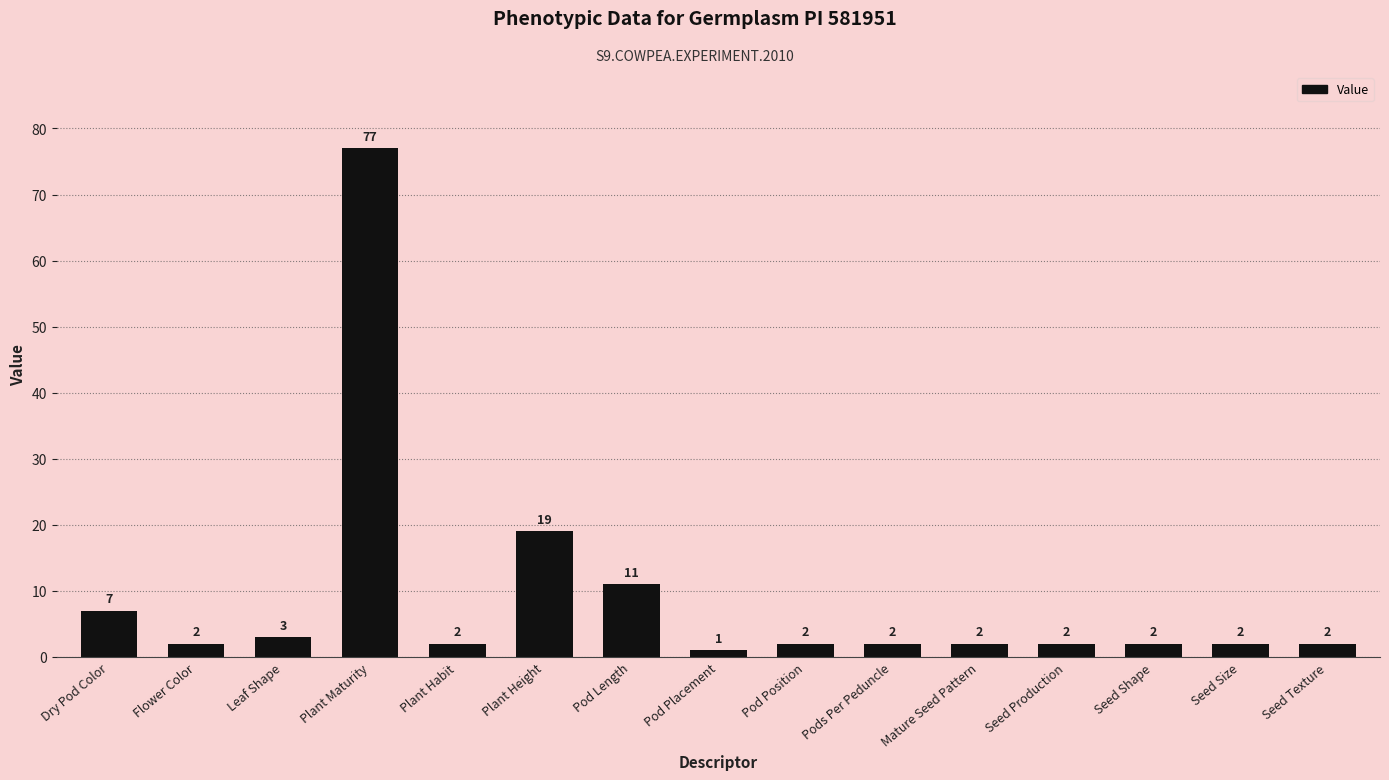

Does the chart contain any negative values?

No